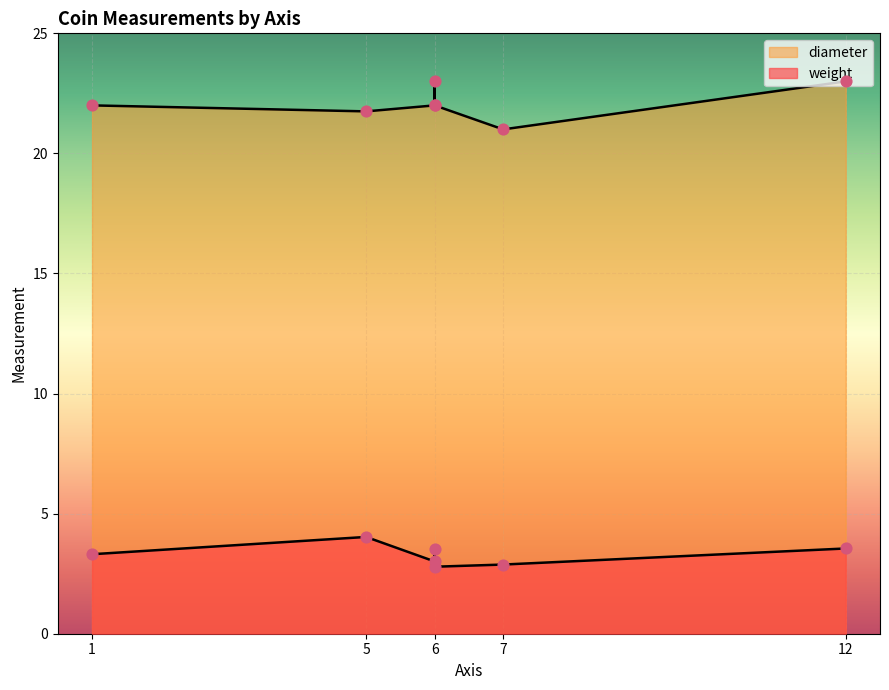

What are all the series names shown in the legend?

weight, diameter